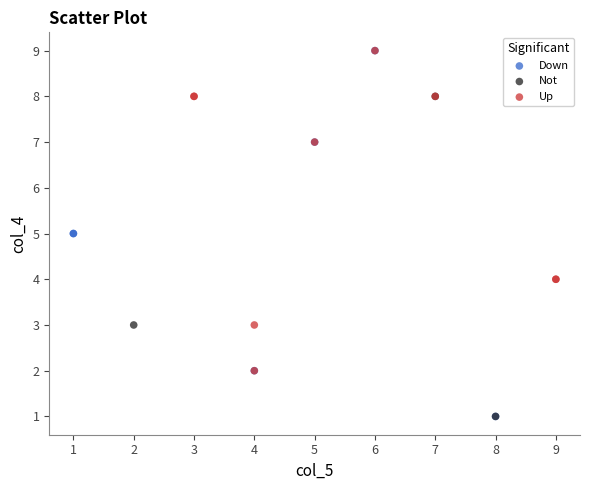

Which series has the largest Y range (max minus min)?

Down